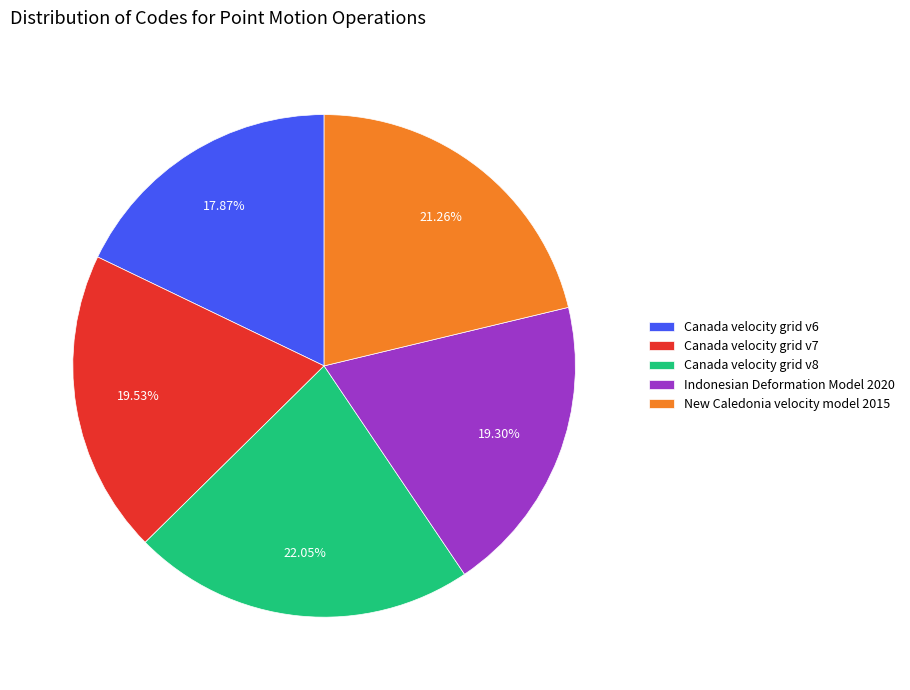

The Canada velocity grid v7 slice represents 6% of the pie. True or false?

False